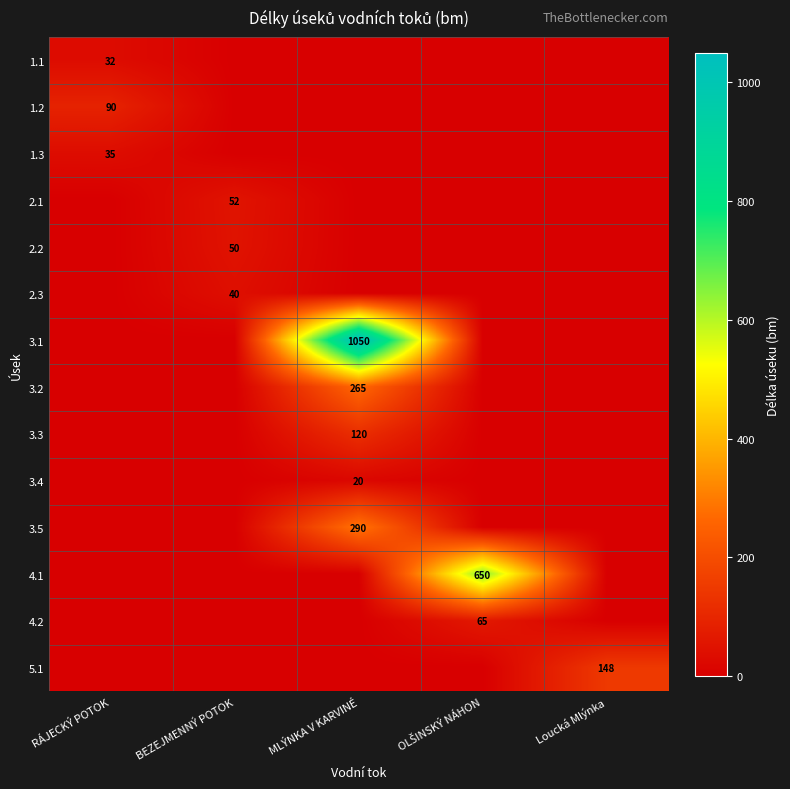

The value of 2.3 at BEZEJMENNÝ POTOK is 40. True or false?

True